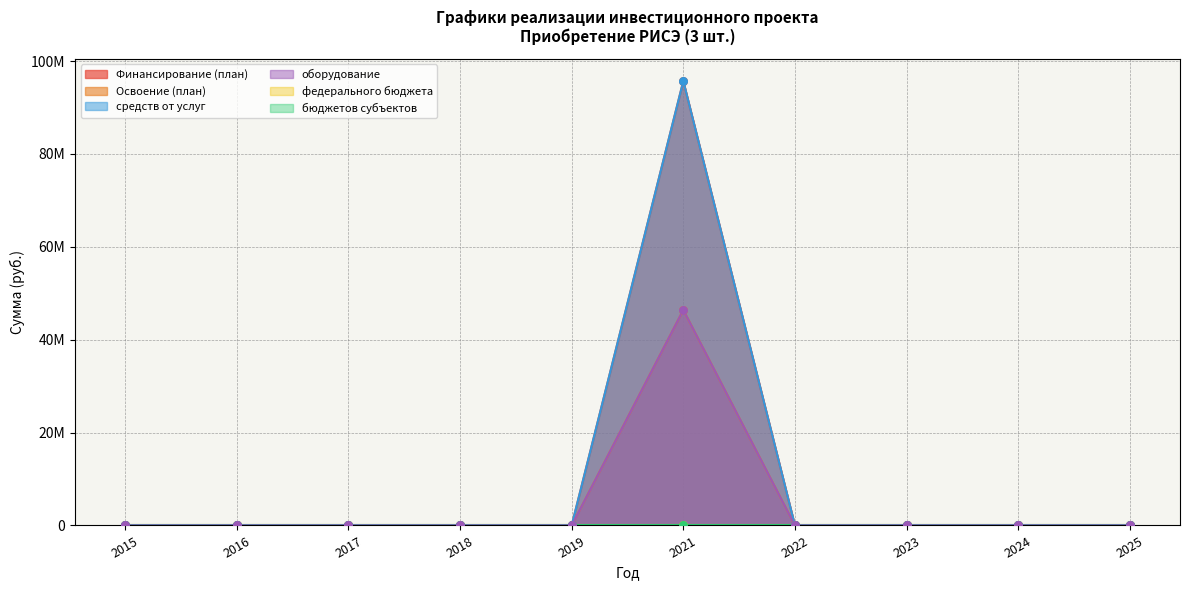

Which series reaches the maximum Y coordinate?

Финансирование (план)